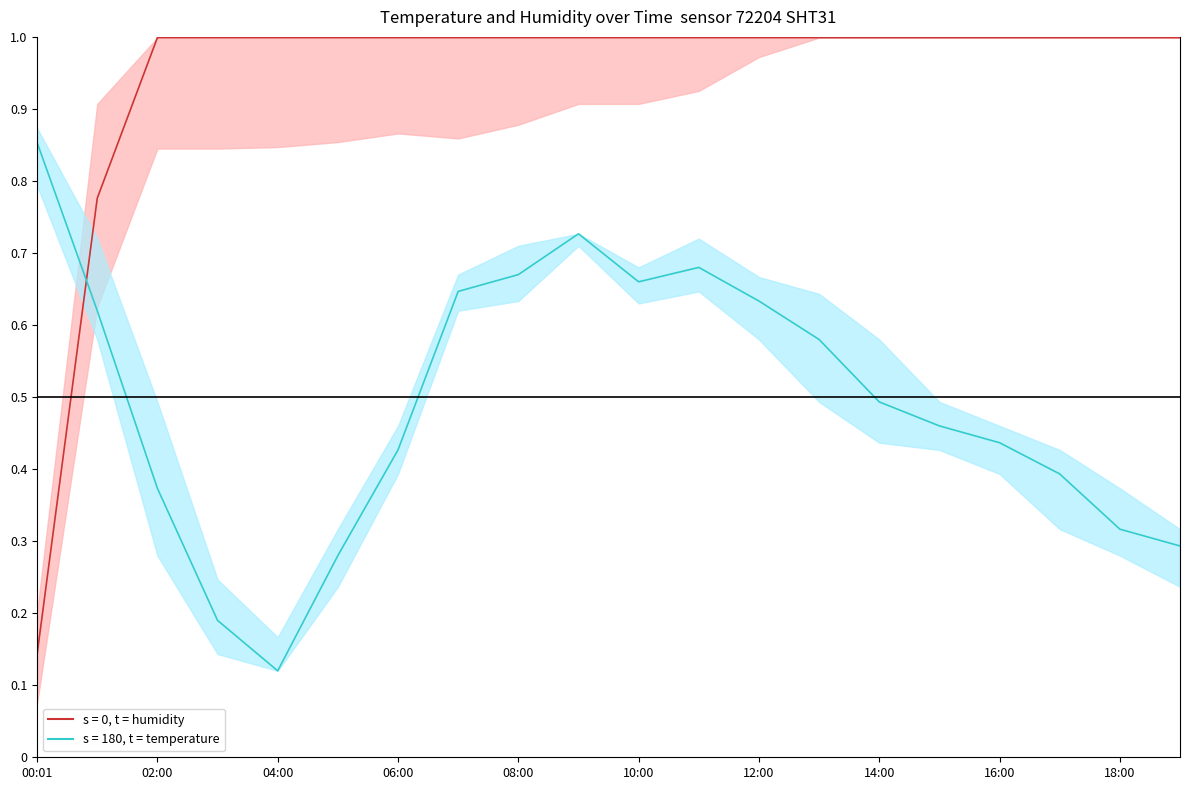

Between which two adjacent categories do temperature (normalized) and humidity (normalized) first intersect?

00:01 and 02:00